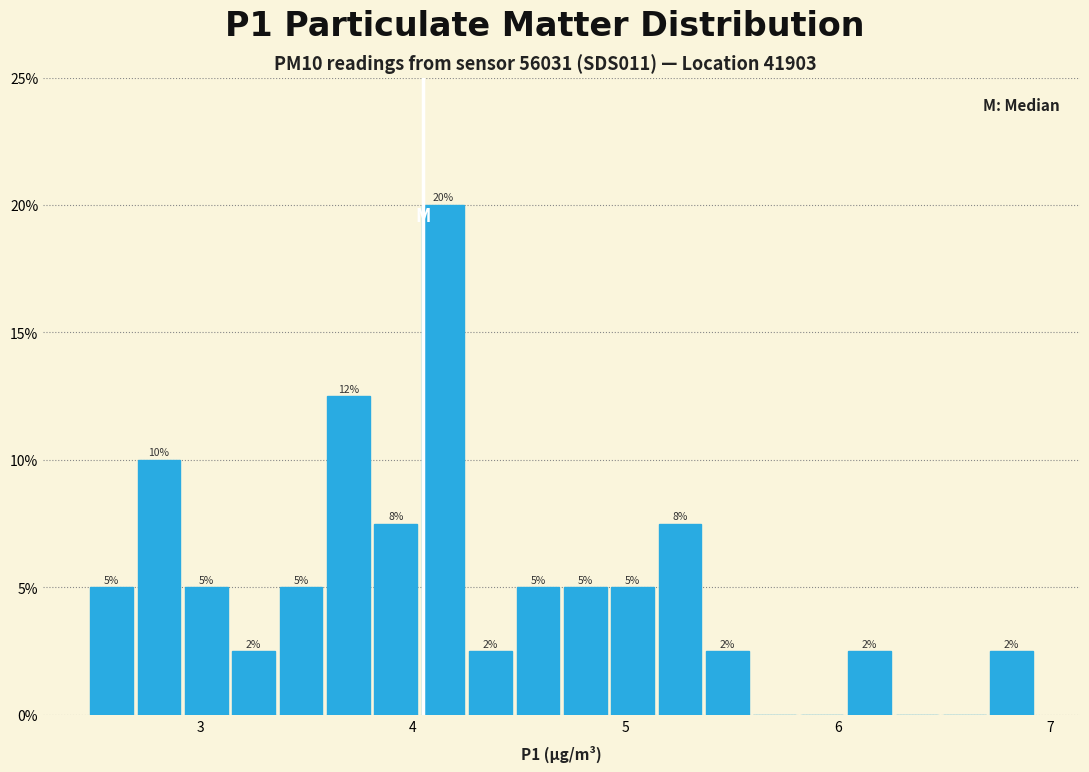

Read against the x-axis, roughly where is the centre of the tallest bar?

4.1